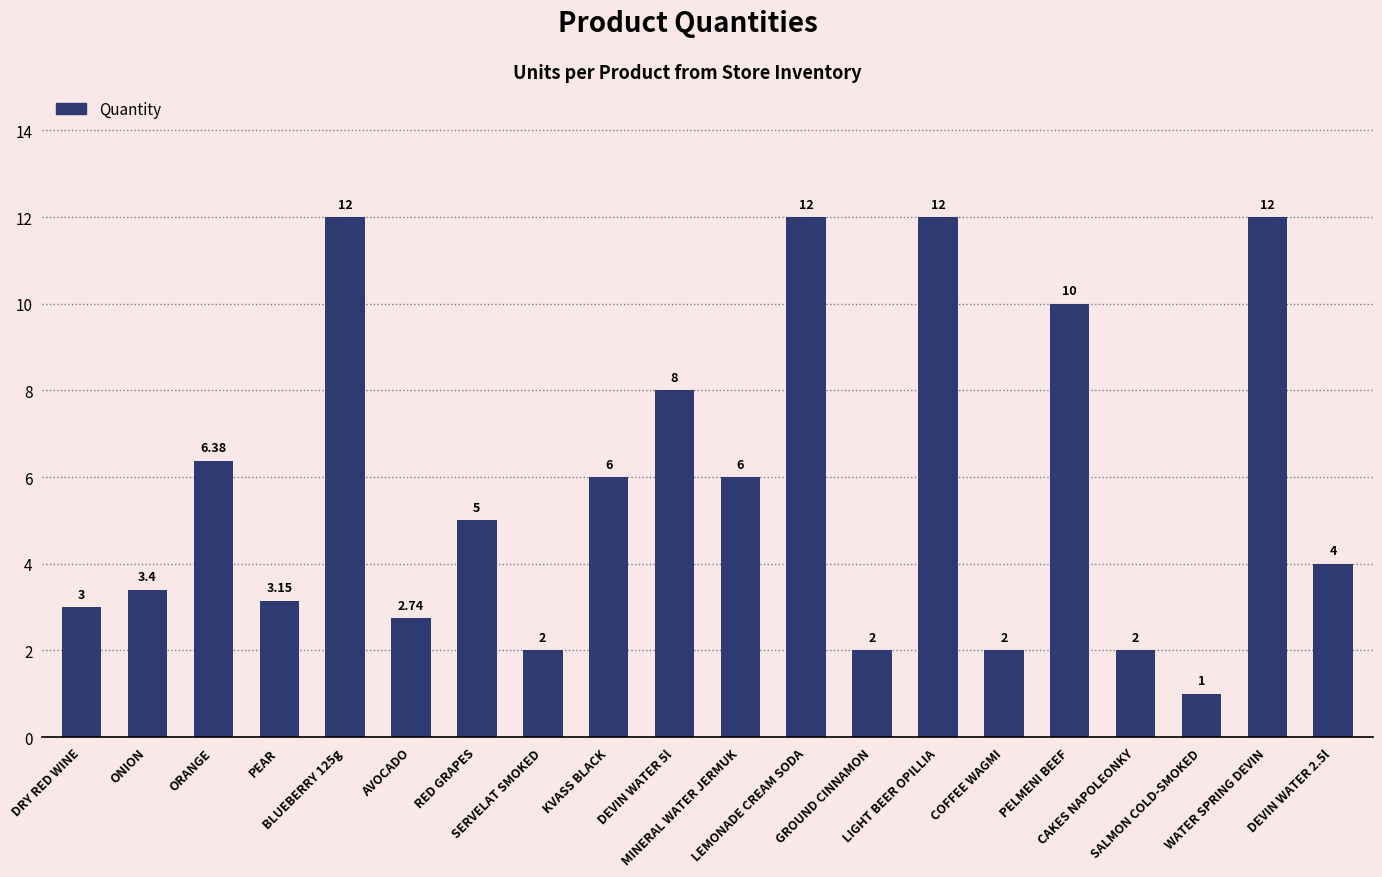

What is the average value?

5.7